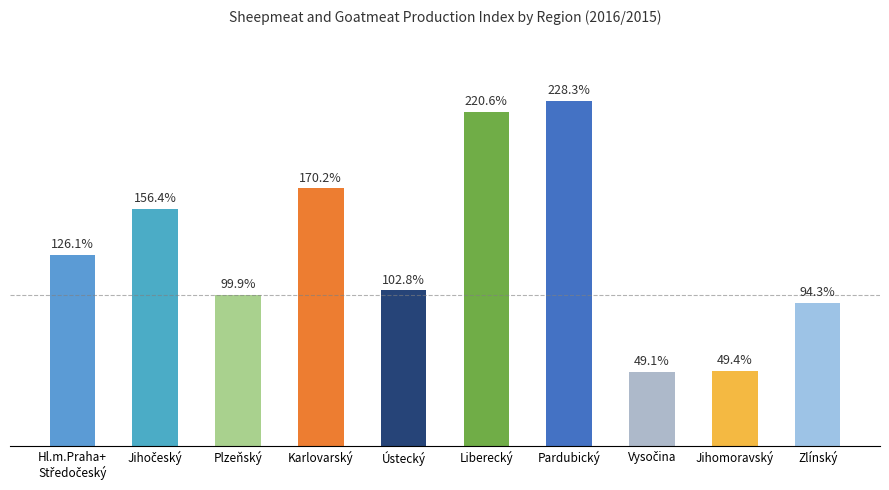

What is the label of the 8th bar from the right?

Plzeňský